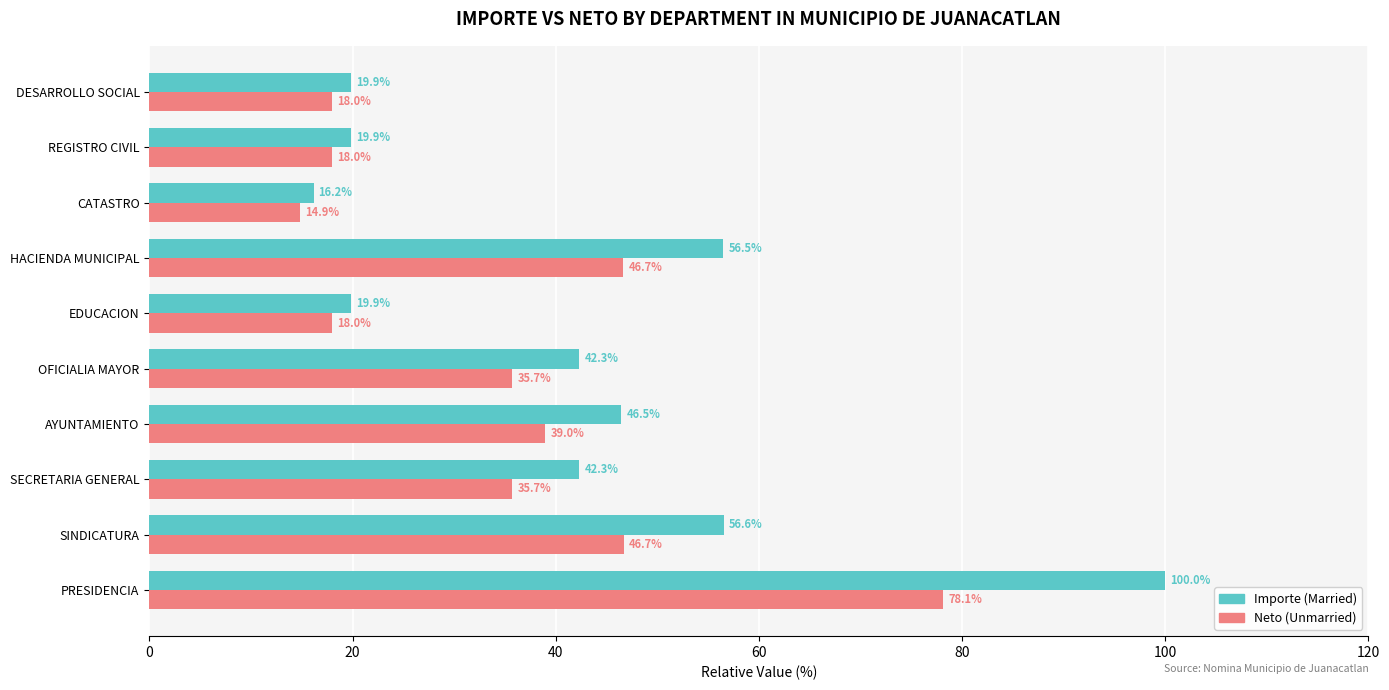

At which category is the sum across all series the highest?

PRESIDENCIA